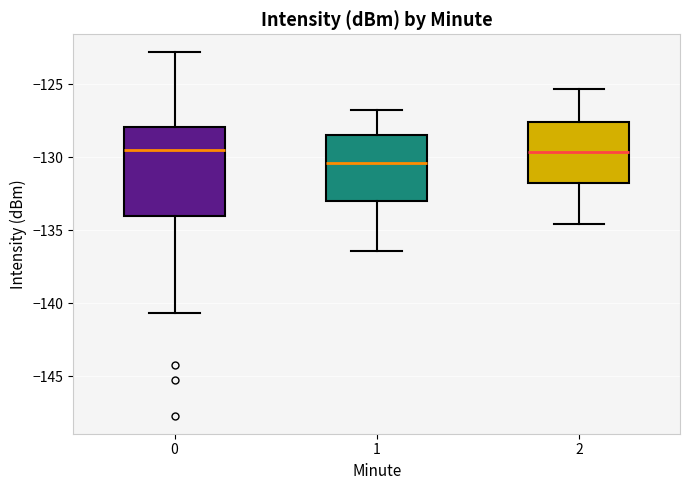

Reading left to right, transcribe this box plot: for each box, give where its median line is, the range the box spans, and where its two whiskers end, as read against the y-axis. The values are not printed on the chart, so give them approximately, as read against the axis.

0: median -129.5, box -134.0 to -128.0, whiskers -140.5 to -123.0
1: median -130.5, box -133.0 to -128.5, whiskers -136.5 to -127.0
2: median -129.5, box -132.0 to -127.5, whiskers -134.5 to -125.5